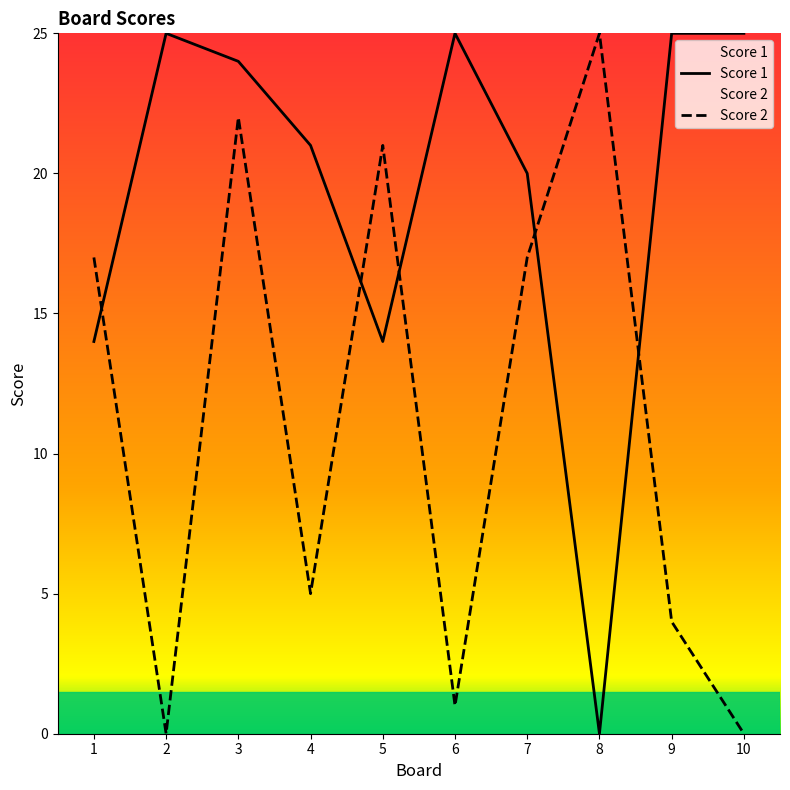

Reading right to left, extract all data points from this chart.

Score 1: 10=25	9=25	8=0	7=20	6=25	5=14	4=21	3=24	2=25	1=14
Score 2: 10=0	9=4	8=25	7=17	6=1	5=21	4=5	3=22	2=0	1=17